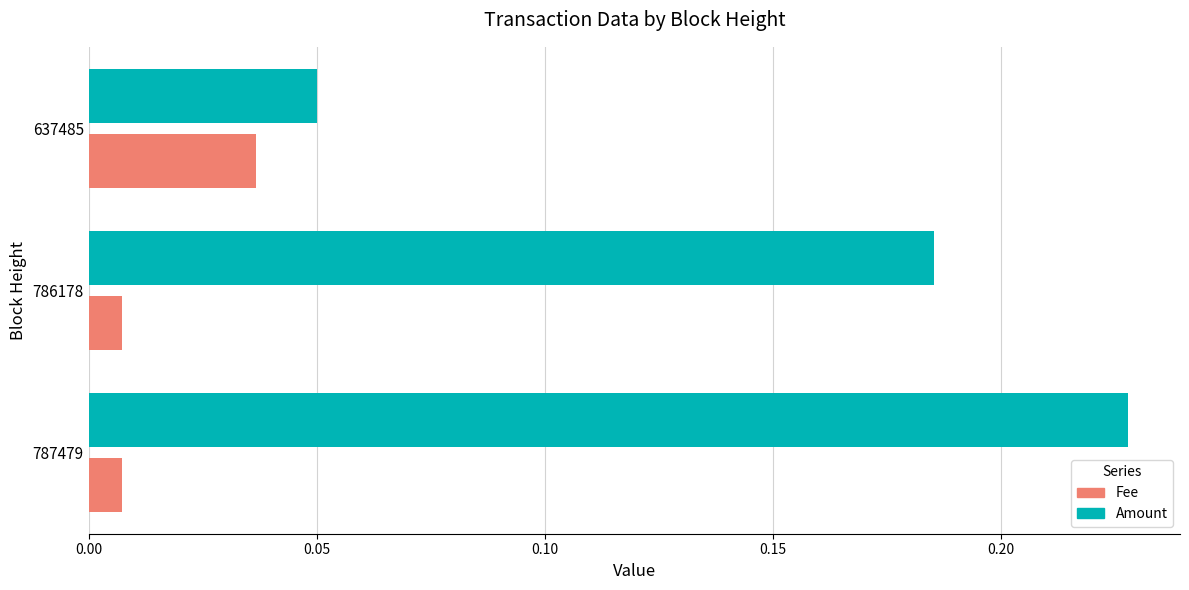

True or false: Amount has a value of 0.1 at 787479.

False